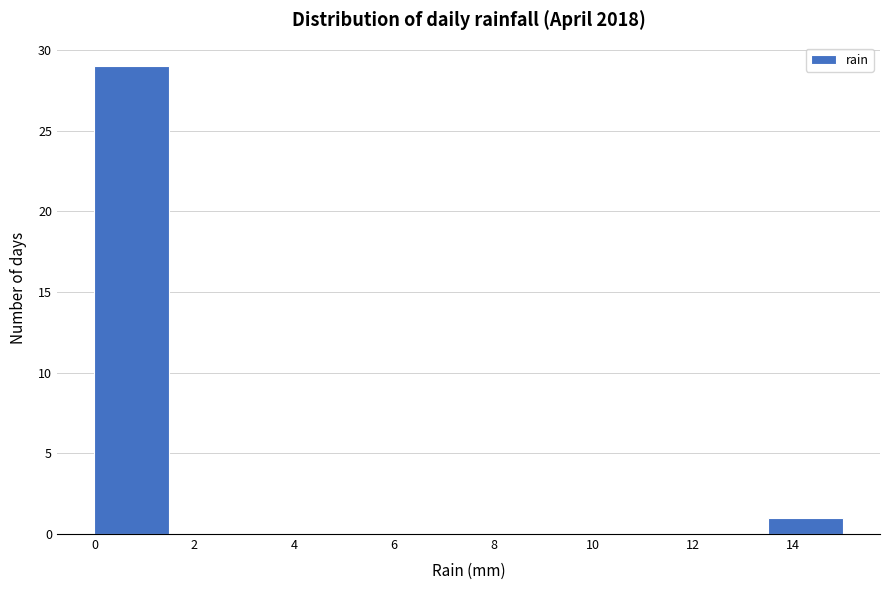

Reading left to right, list every bar in this chart as the range it spans on the x-axis followed by its height. Neither the bar edges nor the heights are printed on the chart, so give them approximately, as read against the axes.

0.0 to 1.5: 29
1.5 to 3.0: 0
3.0 to 4.5: 0
4.5 to 6.0: 0
6.0 to 7.5: 0
7.5 to 9.0: 0
9.0 to 10.5: 0
10.5 to 12.0: 0
12.0 to 13.5: 0
13.5 to 15.0: 1